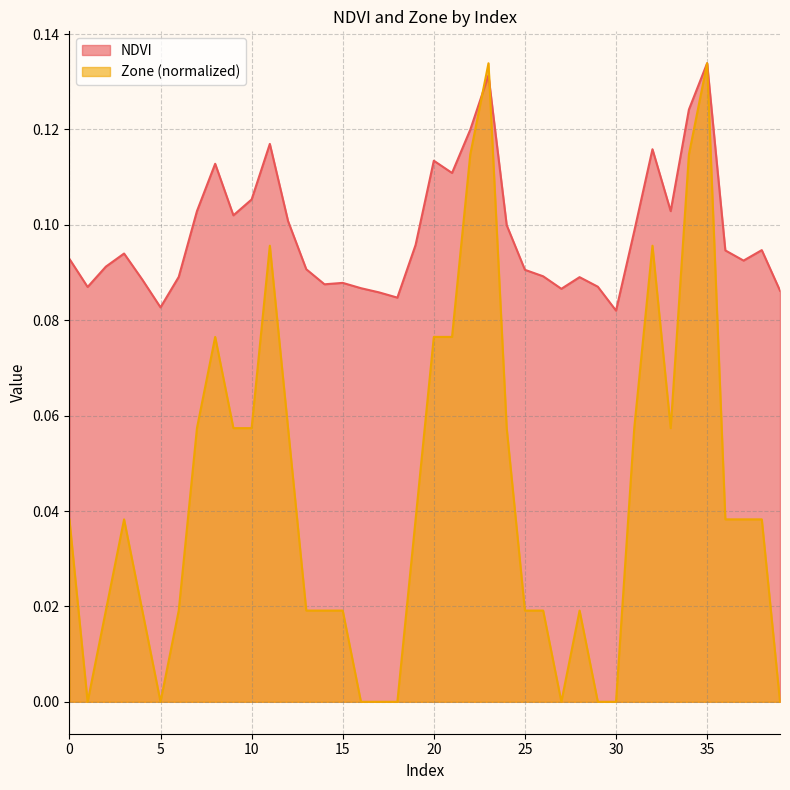

Which series has the largest total across all categories?

NDVI